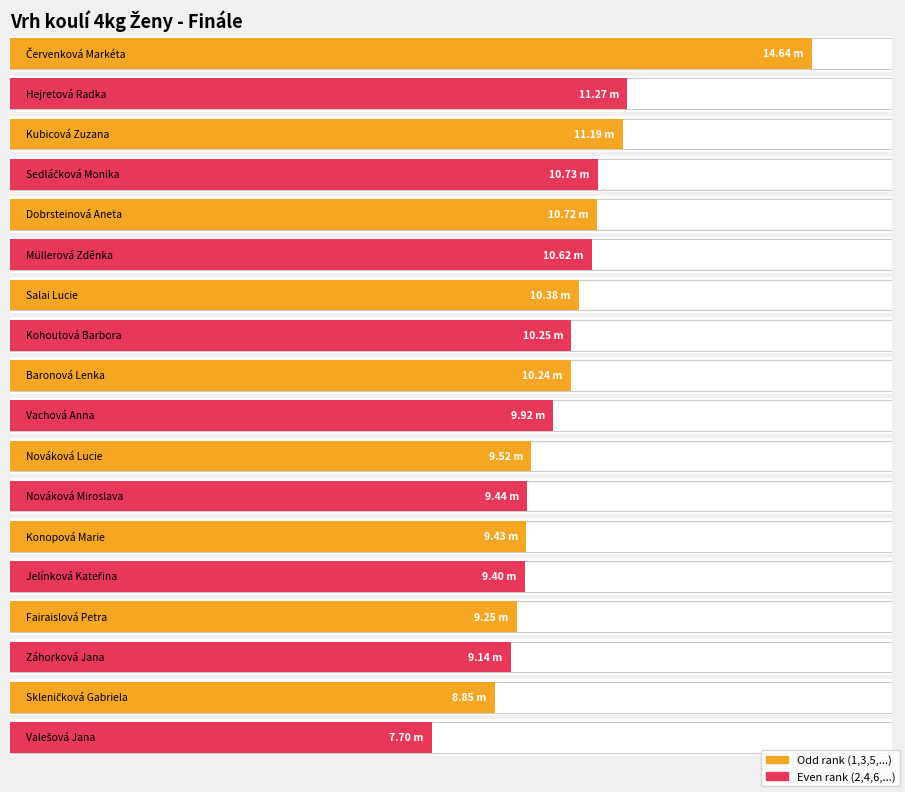

Reading left to right, transcribe all the data shown in this chart.

14.6	11.3	11.2	10.7	10.7	10.6	10.4	10.2	10.2	9.9	9.5	9.4	9.4	9.4	9.2	9.1	8.8	7.7